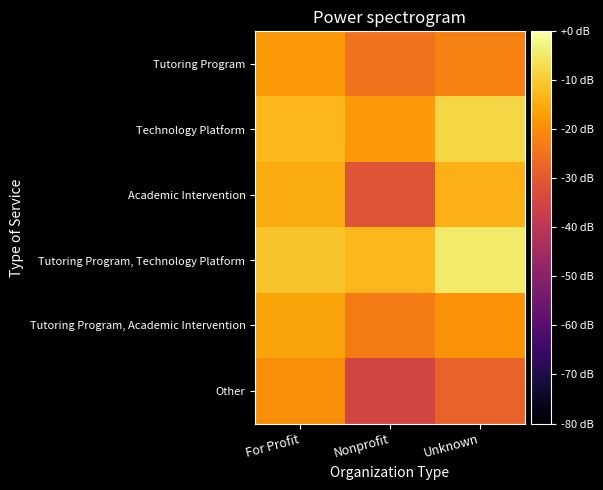

Which has a higher value, Unknown or Nonprofit?

Unknown